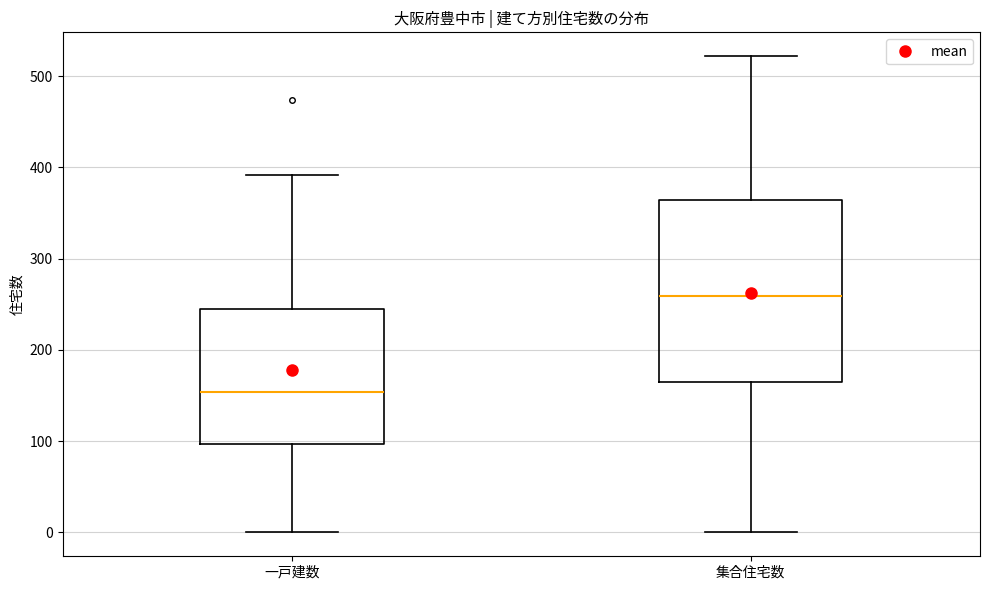

Which box's median line is the highest?

集合住宅数